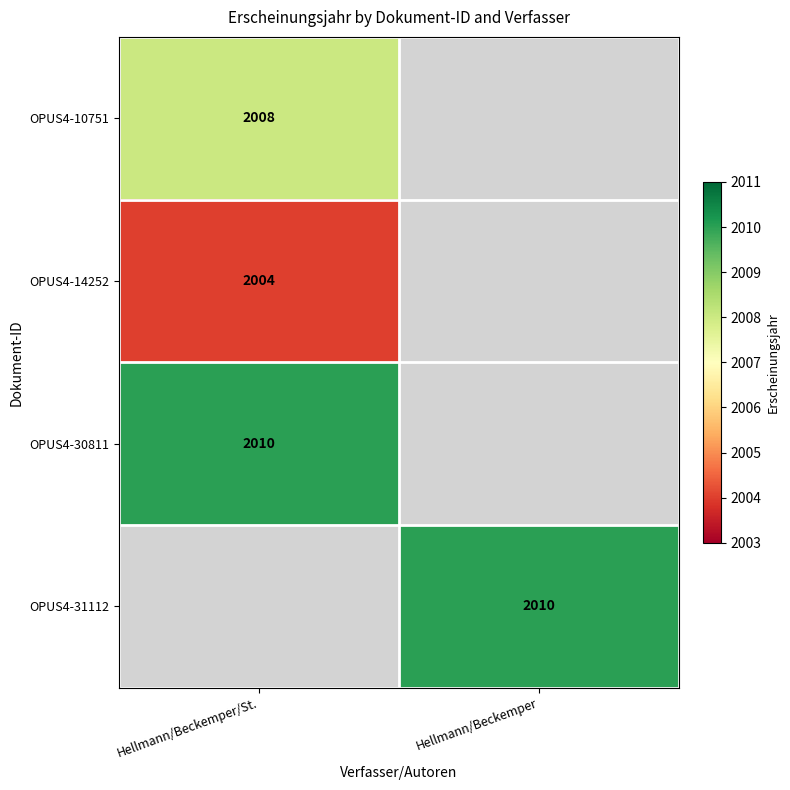

The OPUS4-30811 series shows 2010 at Hellmann/Beckemper/St.. True or false?

True